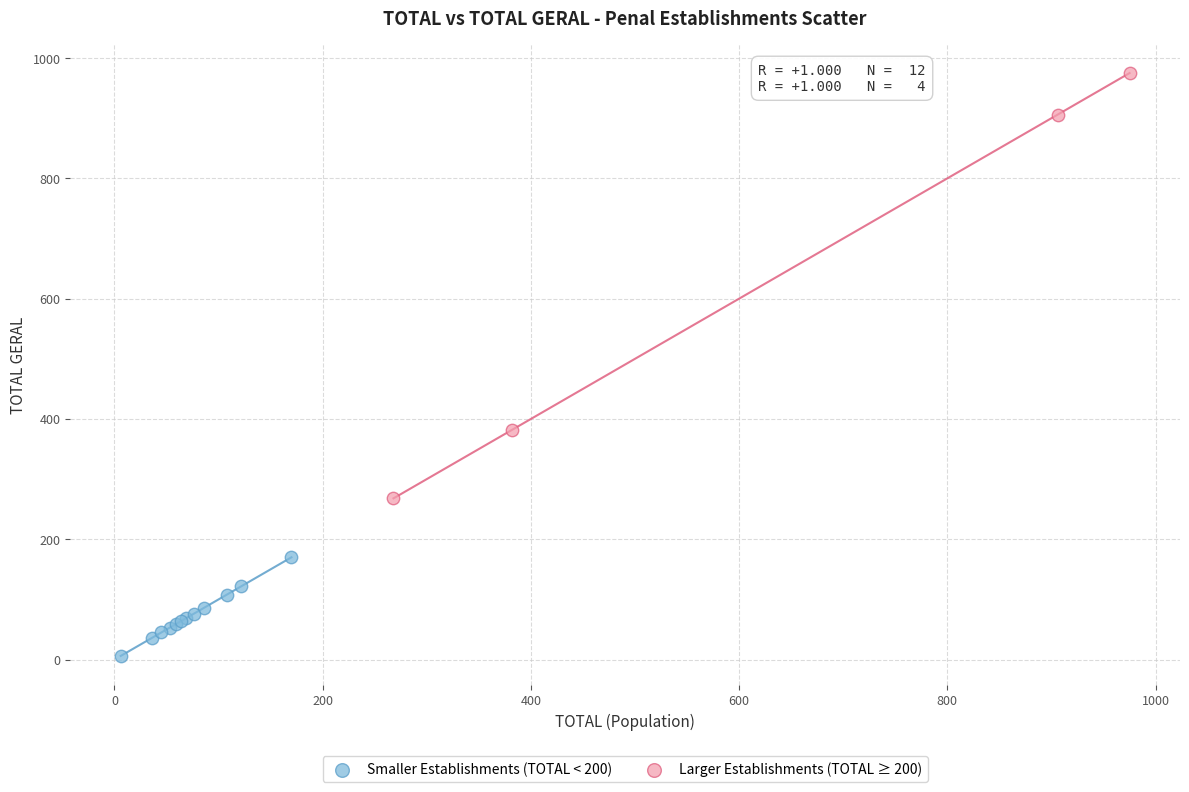

Which series contains the lowest Y value?

Smaller Establishments (TOTAL < 200)